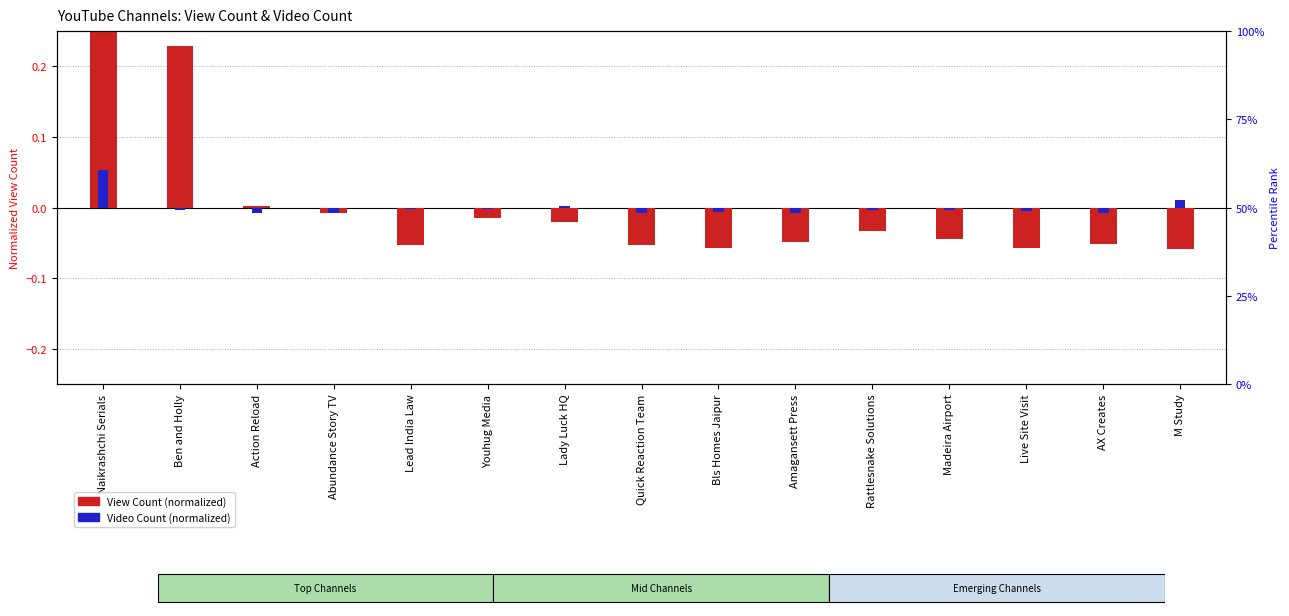

What is the highest value of the Video Count (normalized) series?

0.1